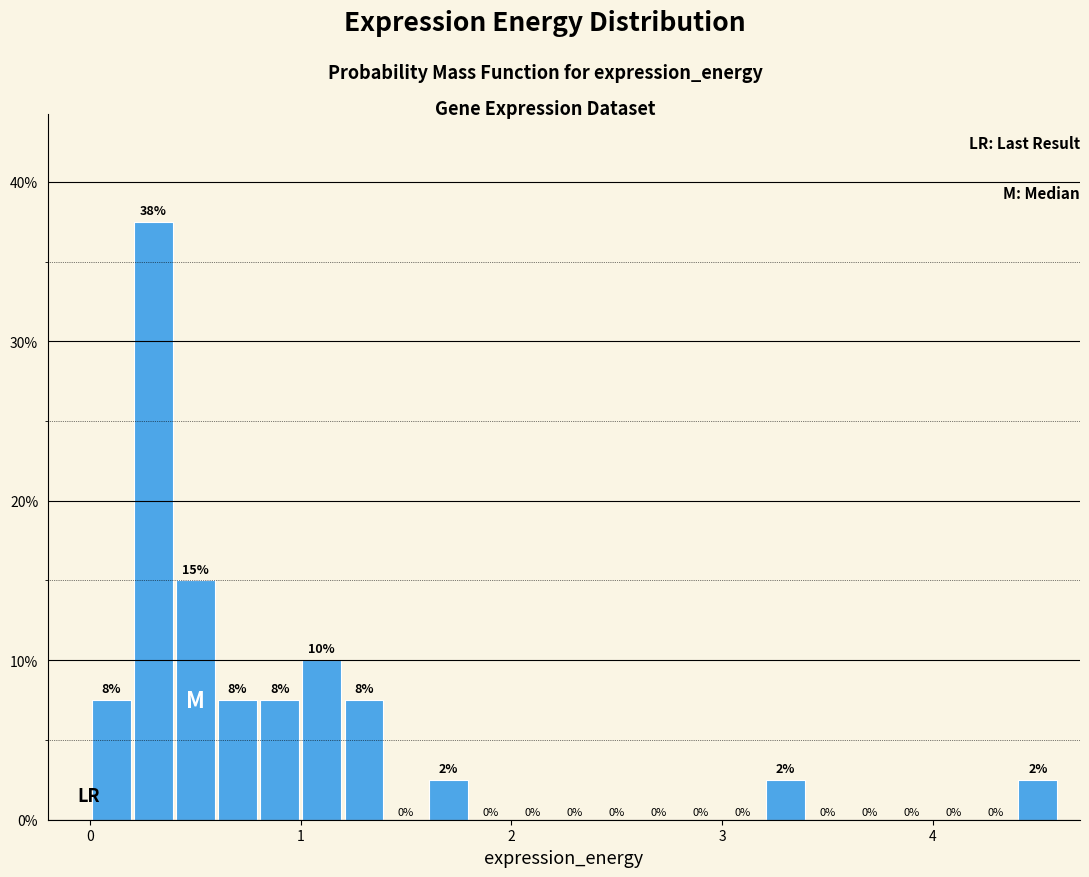

Around what value on the x-axis is the tallest bar? Give the approximate position of its centre, as read against the axis.

0.3